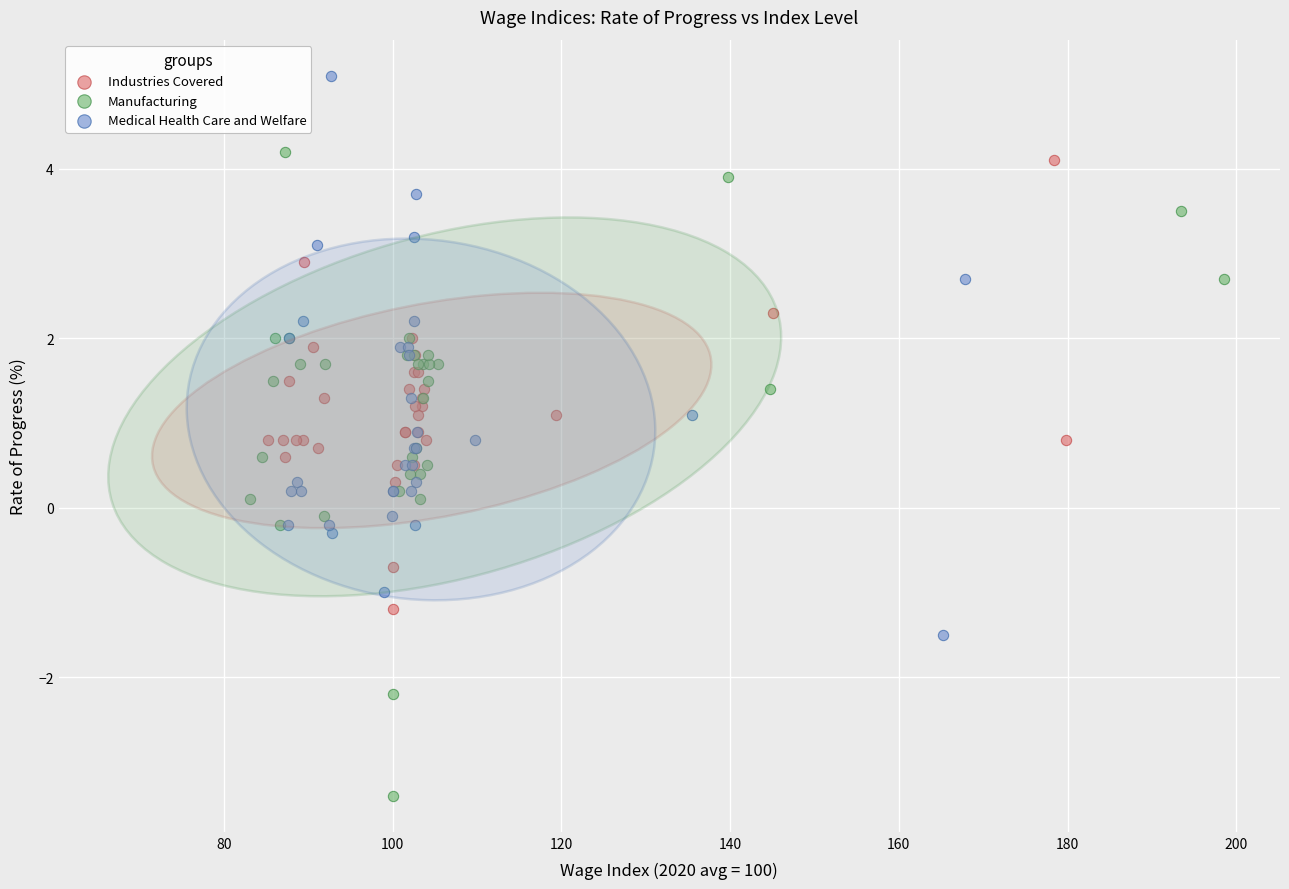

Which series has the widest spread of Y values?

Manufacturing